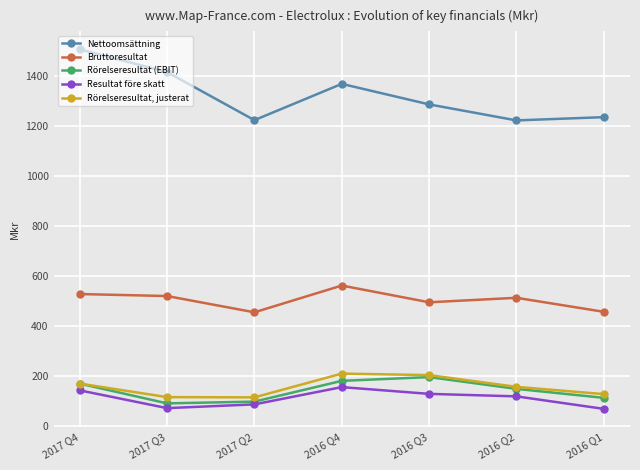

What is the difference between the highest and lowest values at 2016 Q1?

1166